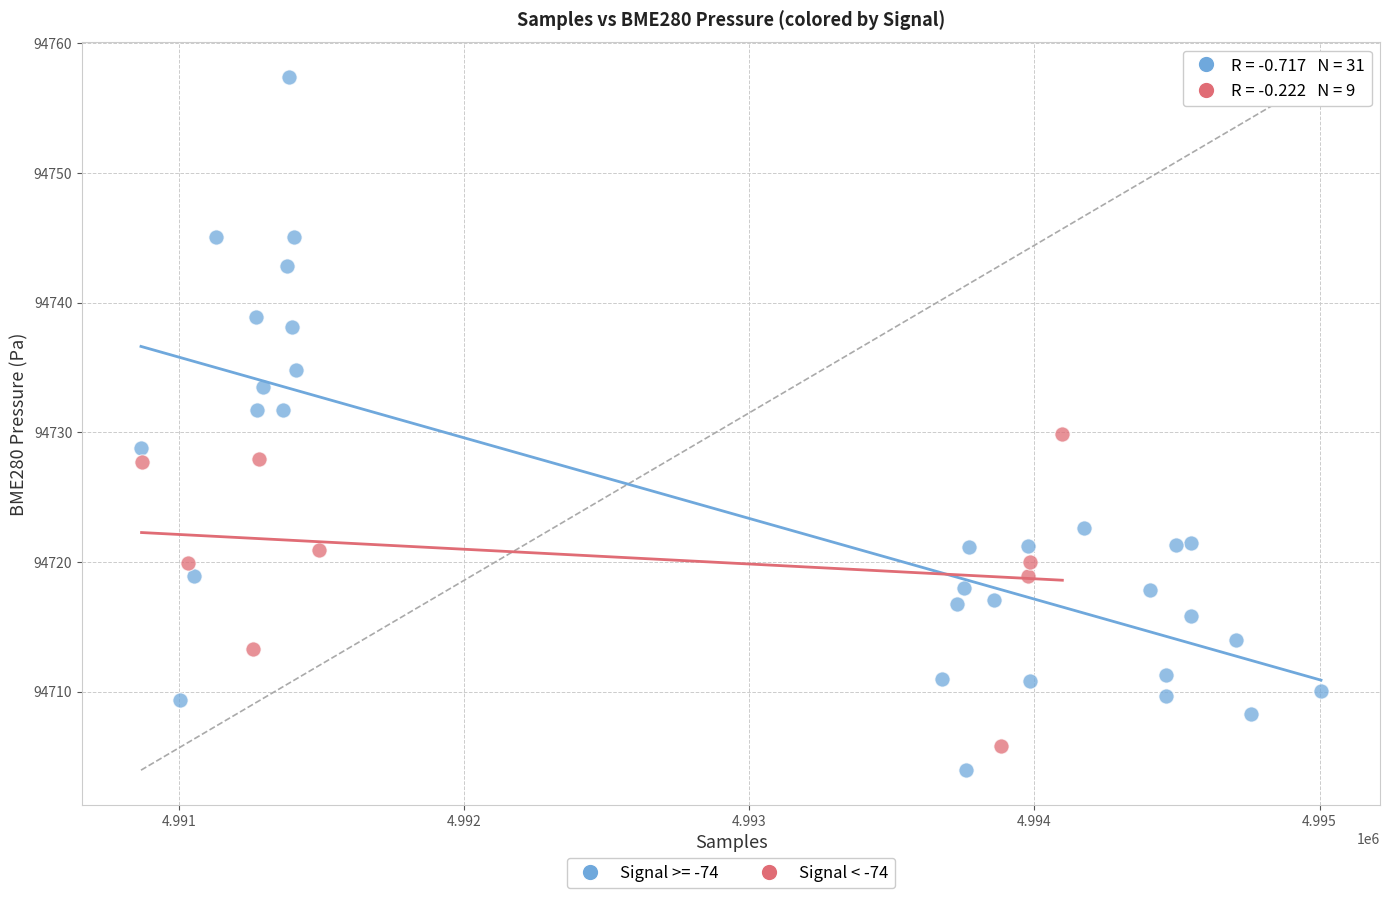

Which series has the widest spread of Y values?

Signal >= -74